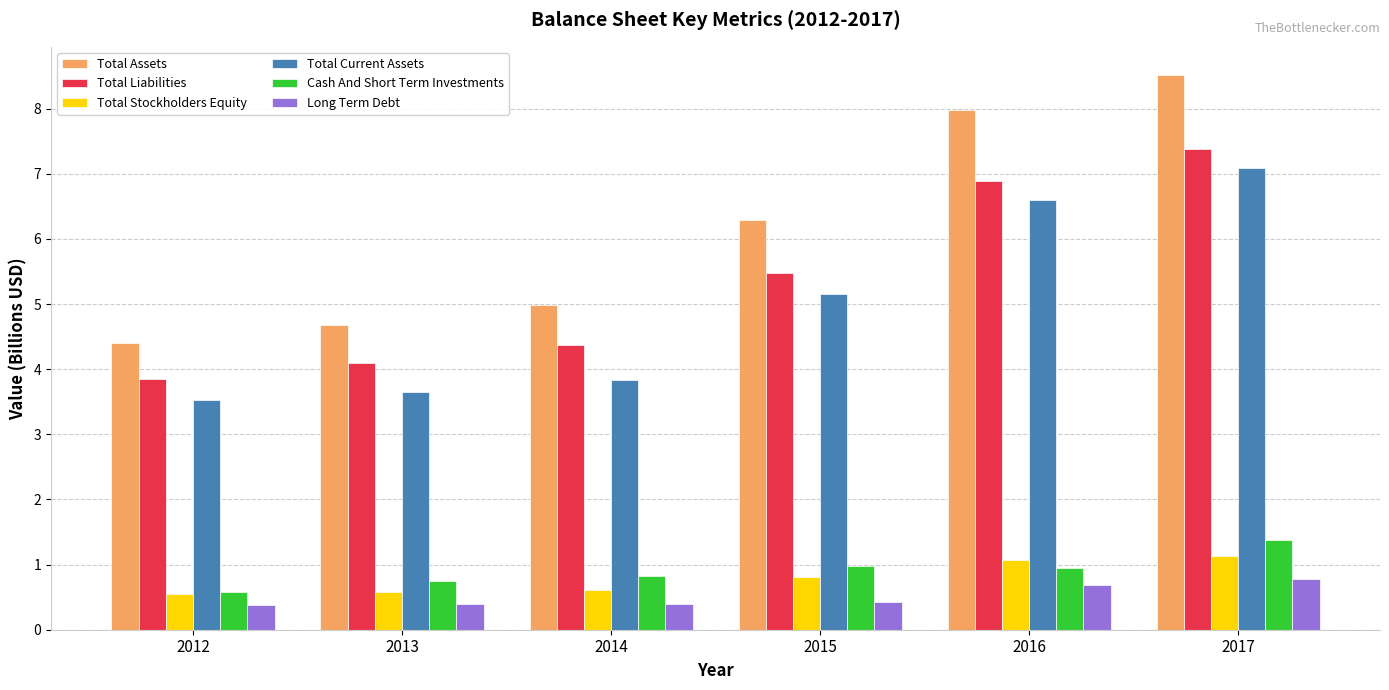

Between 2013 and 2015, which series saw the biggest shift?

Total Assets